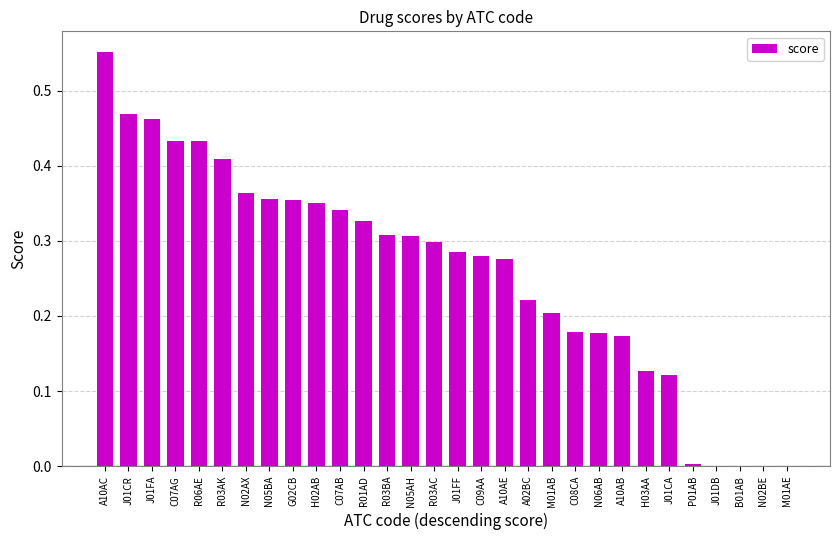

True or false: the data shows 0.2 at C07AB.

False